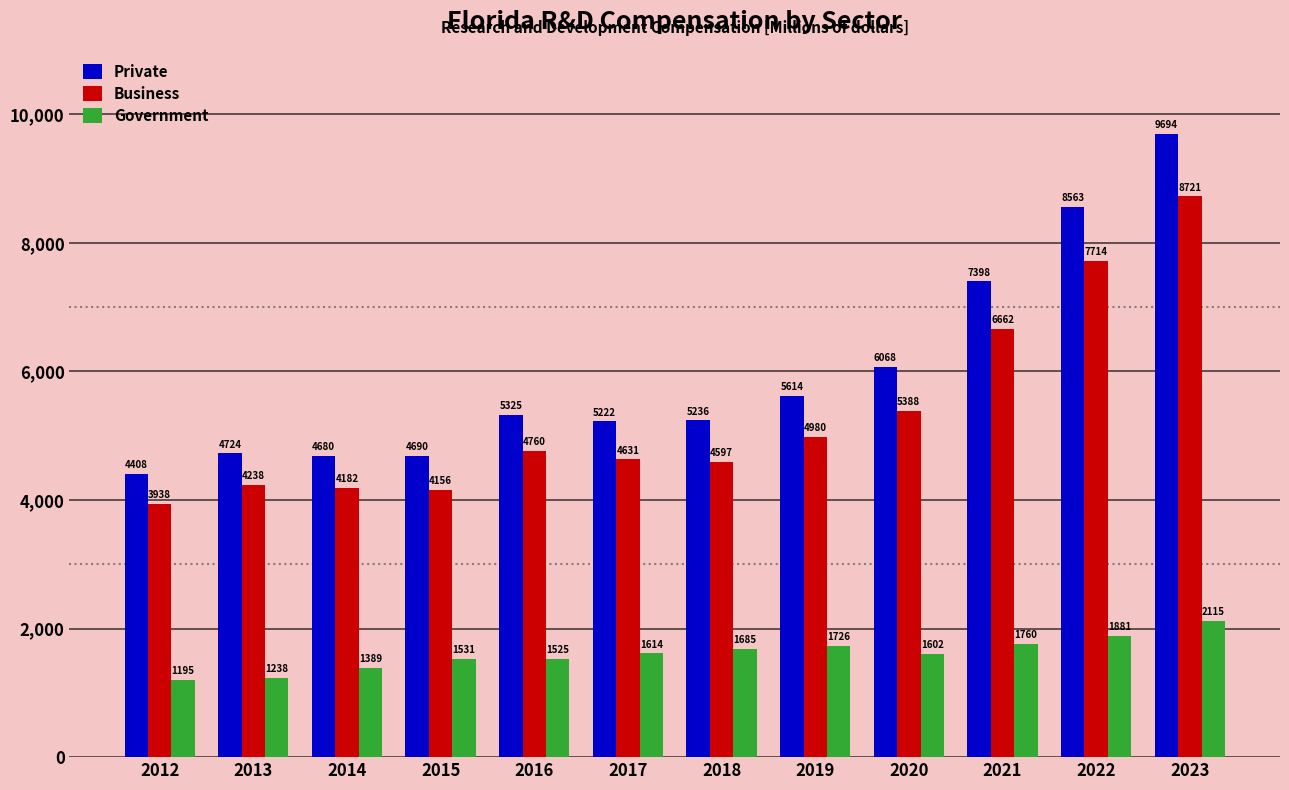

What is the difference between the maximum and minimum values in the Government series?

920.0